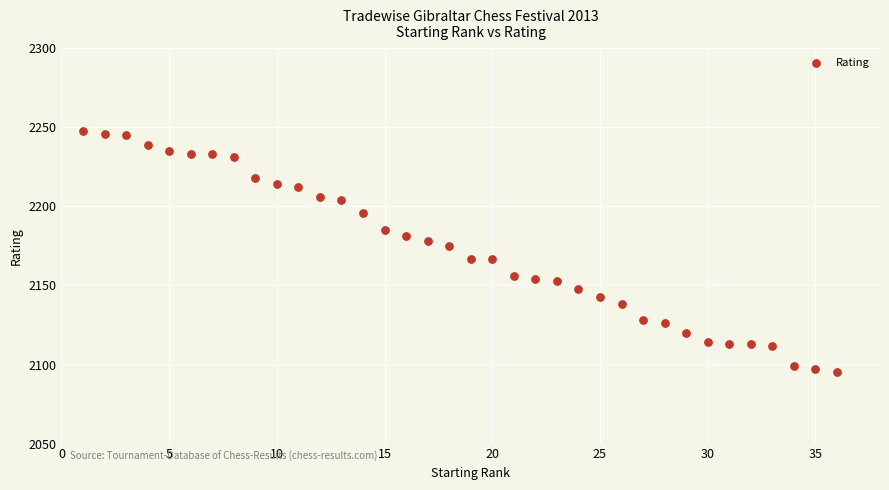

What is the range of Y values (max minus min)?

153